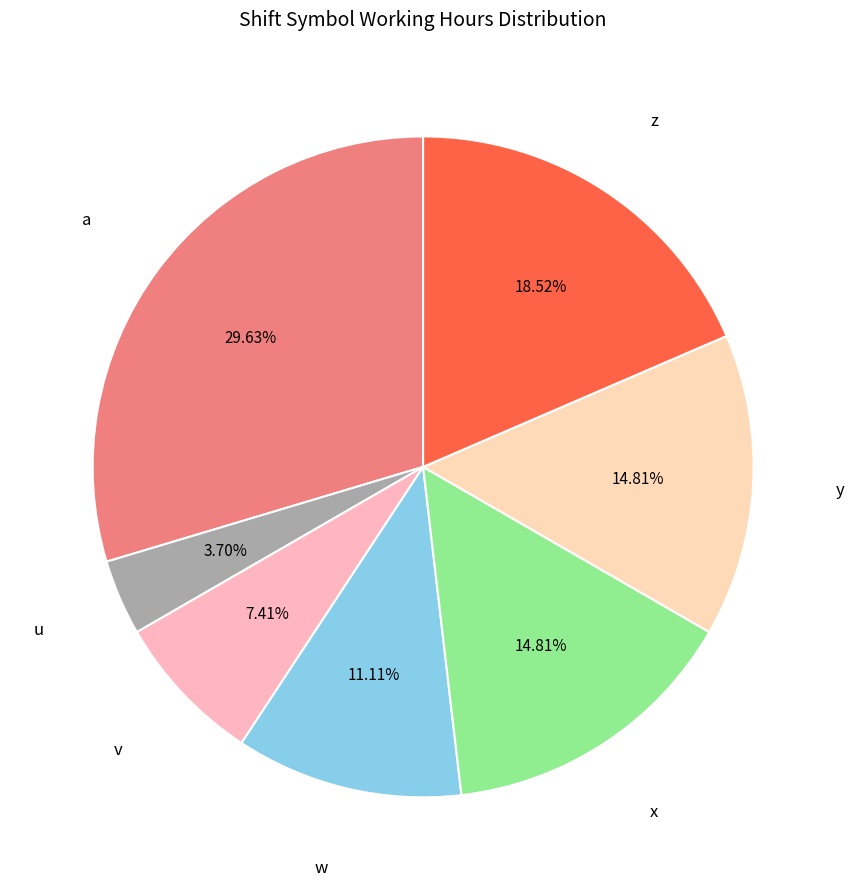

How many segments does this pie chart have?

7